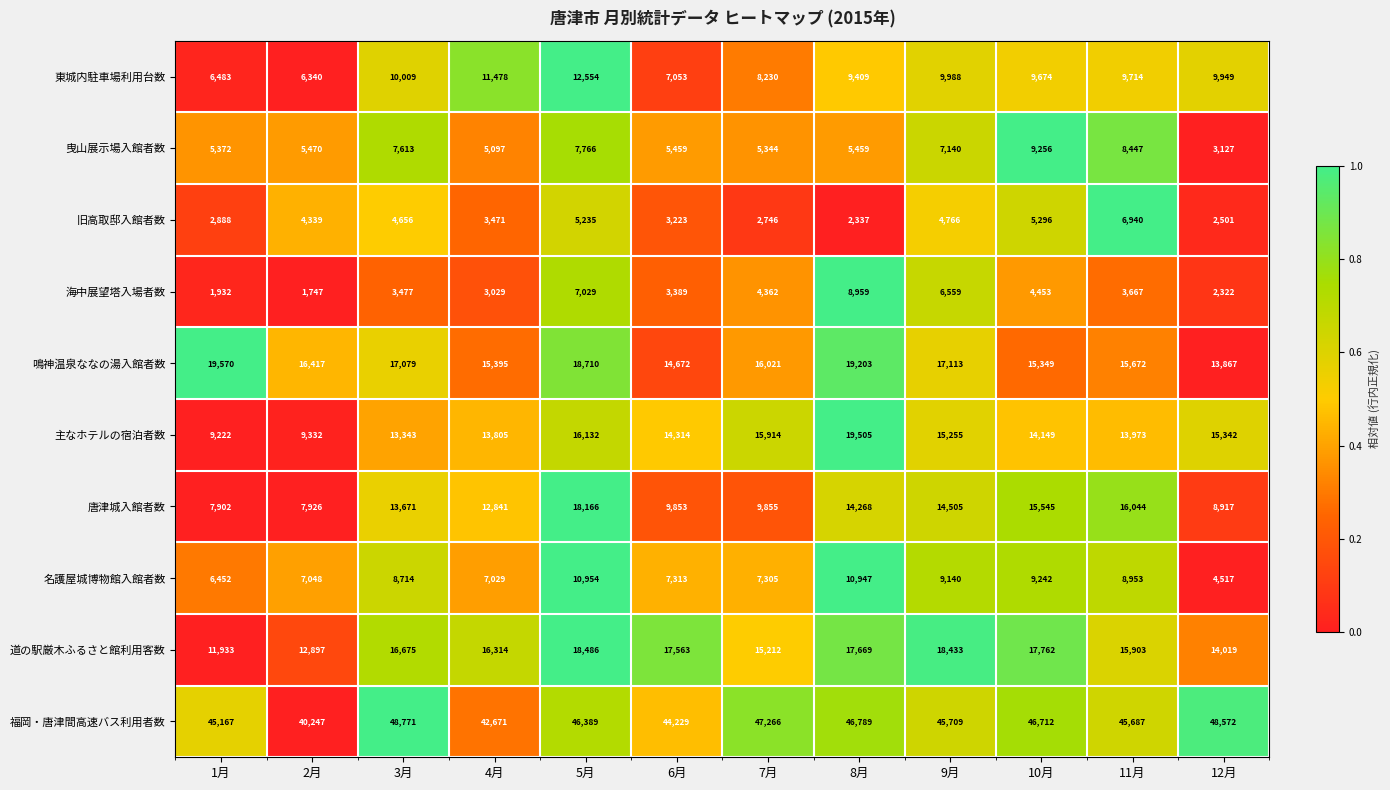

Rank the series by their maximum value, from lowest to highest.

旧高取邸入館者数, 海中展望塔入場者数, 曳山展示場入館者数, 名護屋城博物館入館者数, 東城内駐車場利用台数, 唐津城入館者数, 道の駅厳木ふるさと館利用客数, 主なホテルの宿泊者数, 鳴神温泉ななの湯入館者数, 福岡・唐津間高速バス利用者数